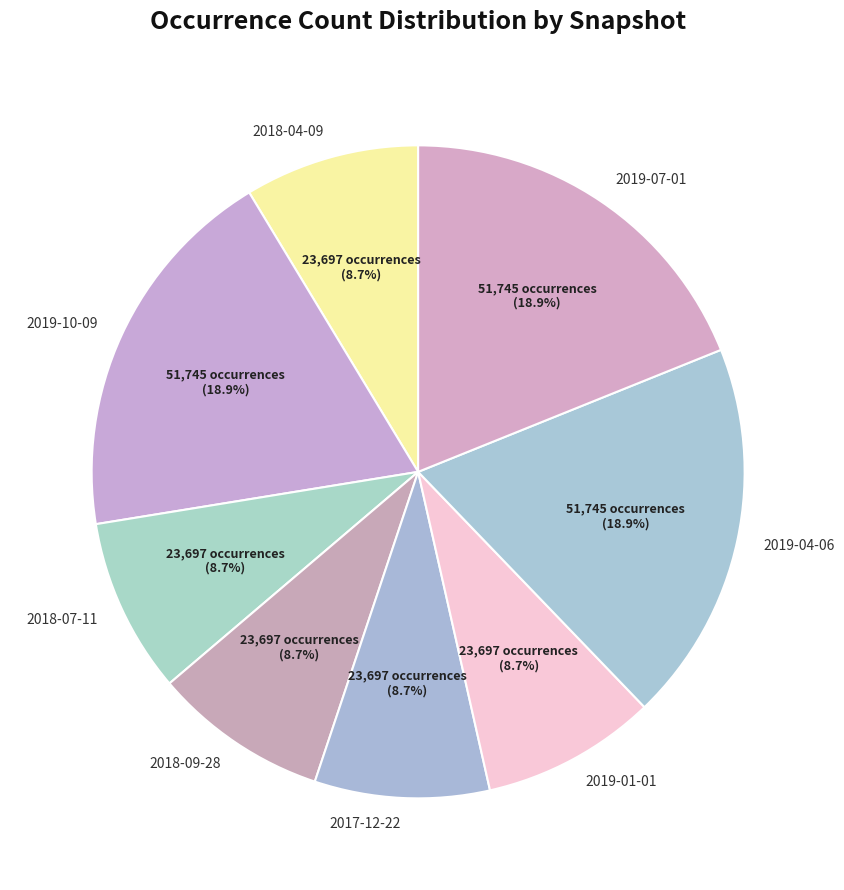

Is the sum of 2018-09-28 and 2019-10-09 greater than half?

No